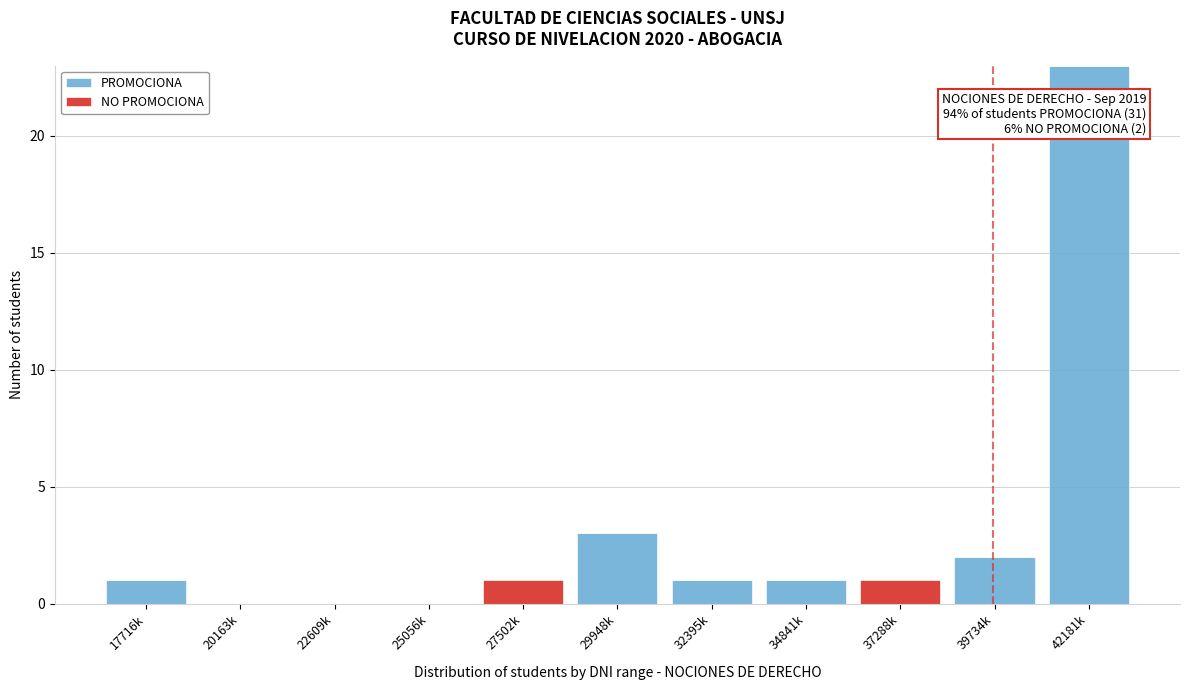

Reading left to right, what are the values for PROMOCIONA?

17716k=1	20163k=0	22609k=0	25056k=0	27502k=0	29948k=3	32395k=1	34841k=1	37288k=0	39734k=2	42181k=23